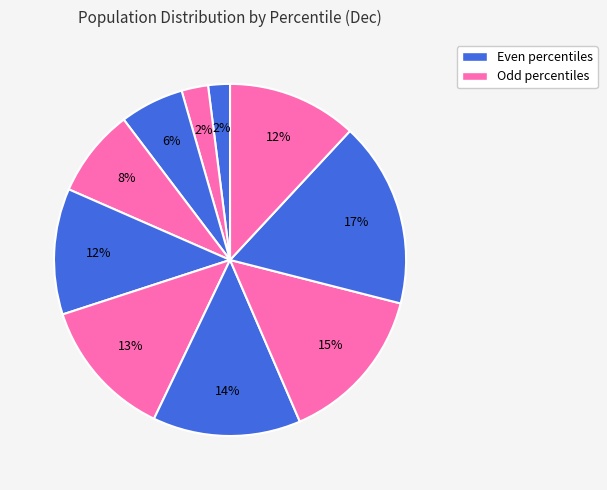

To the nearest percent, what is the average slice percentage?

10%